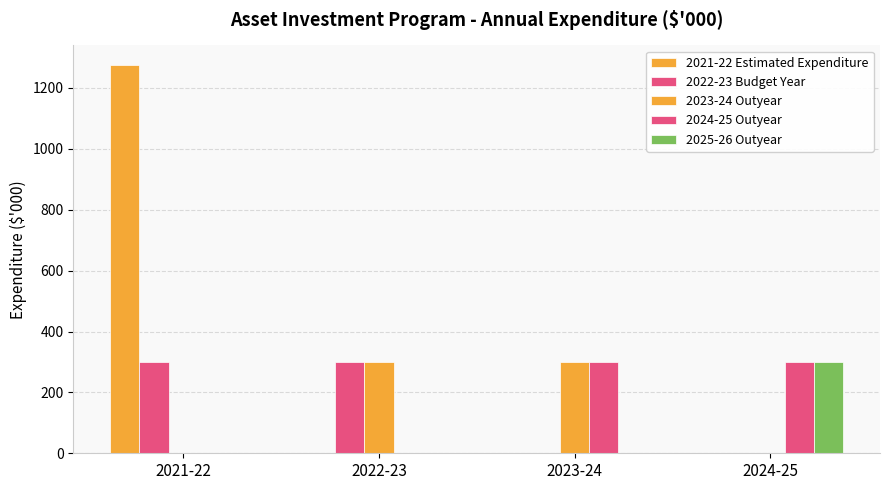

Reading left to right, what are all the values shown in this chart?

2021-22 Estimated Expenditure: 2021-22=1276	2022-23=0	2023-24=0	2024-25=0
2022-23 Budget Year: 2021-22=300	2022-23=300	2023-24=0	2024-25=0
2023-24 Outyear: 2021-22=0	2022-23=300	2023-24=300	2024-25=0
2024-25 Outyear: 2021-22=0	2022-23=0	2023-24=300	2024-25=300
2025-26 Outyear: 2021-22=0	2022-23=0	2023-24=0	2024-25=300